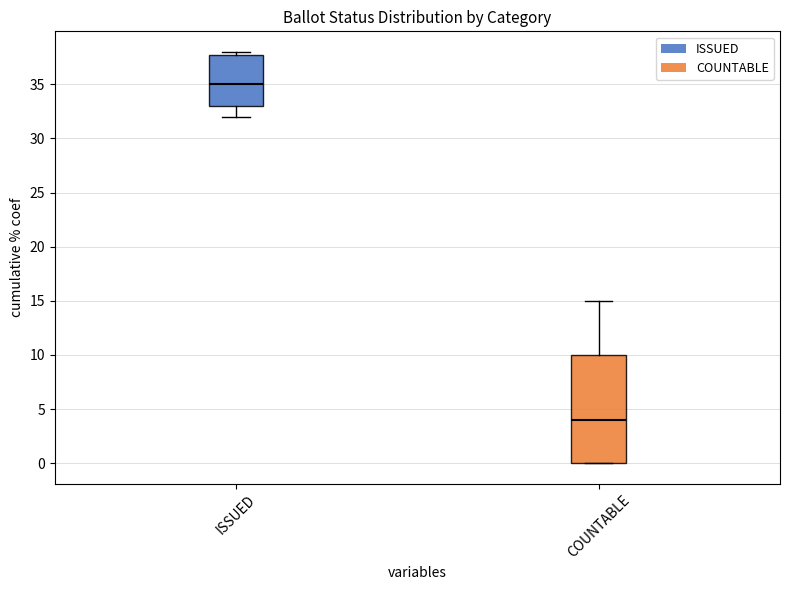

Which box is the tallest, from its lower edge to its upper edge?

COUNTABLE